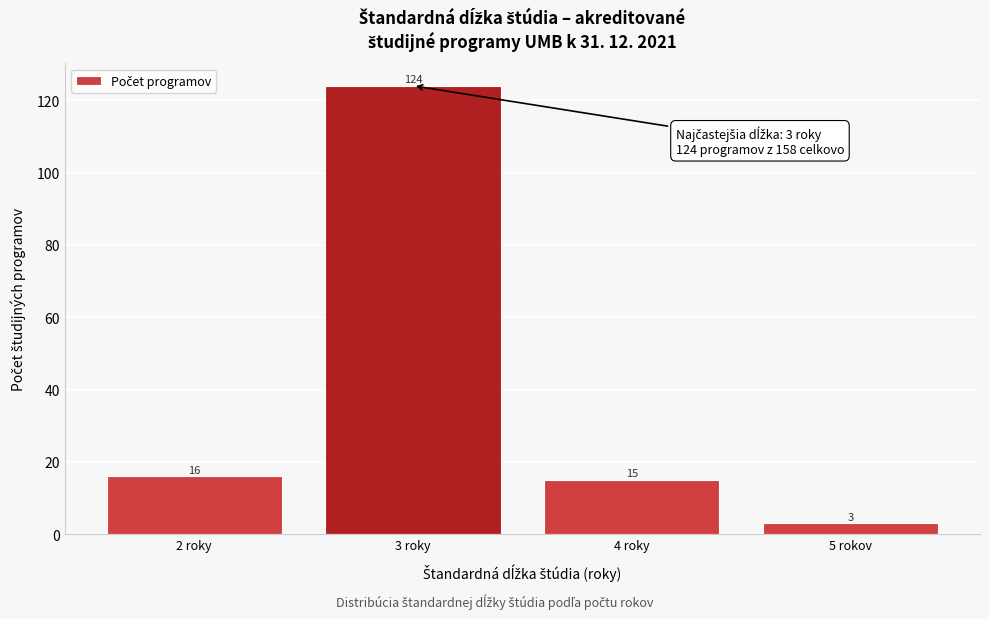

Reading left to right, transcribe all the data shown in this chart.

2 roky=16	3 roky=124	4 roky=15	5 rokov=3